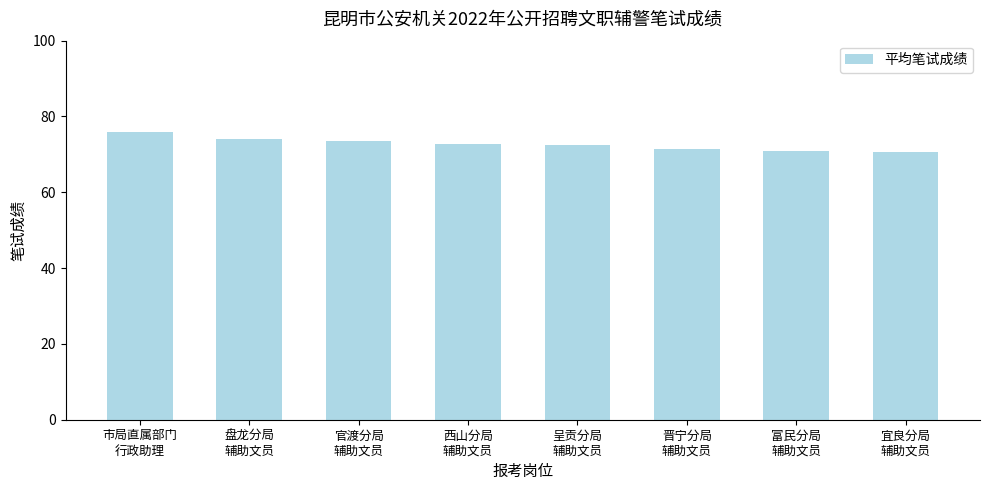

What is the value of the 2nd bar from the left?

74.1